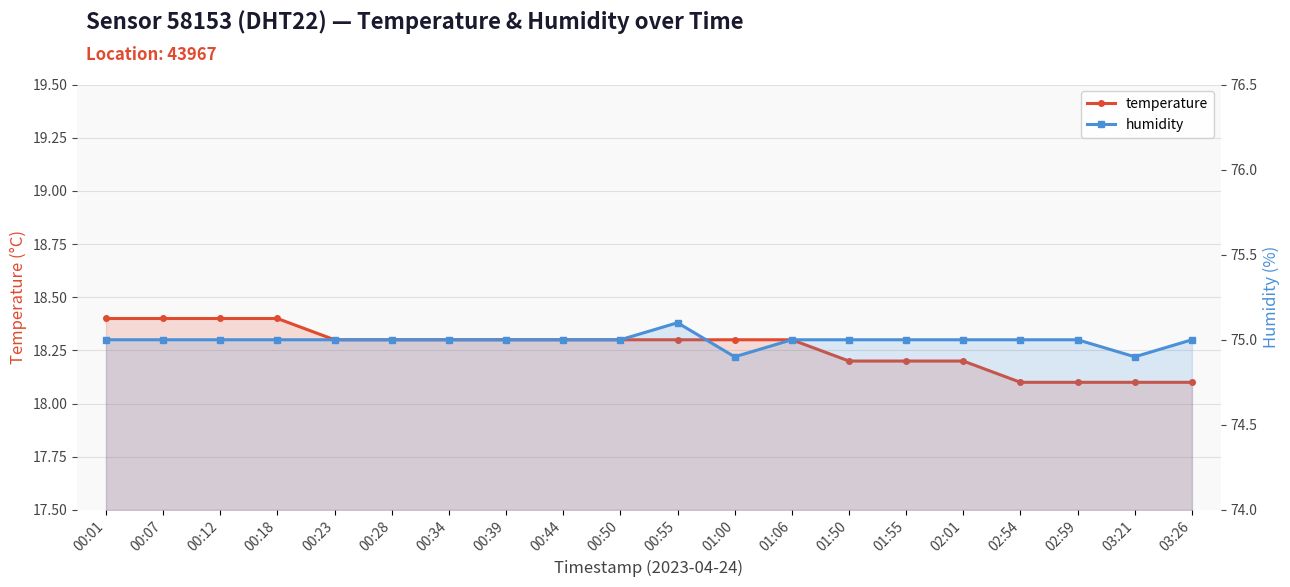

What is the label of the 17th point from the right?

00:18